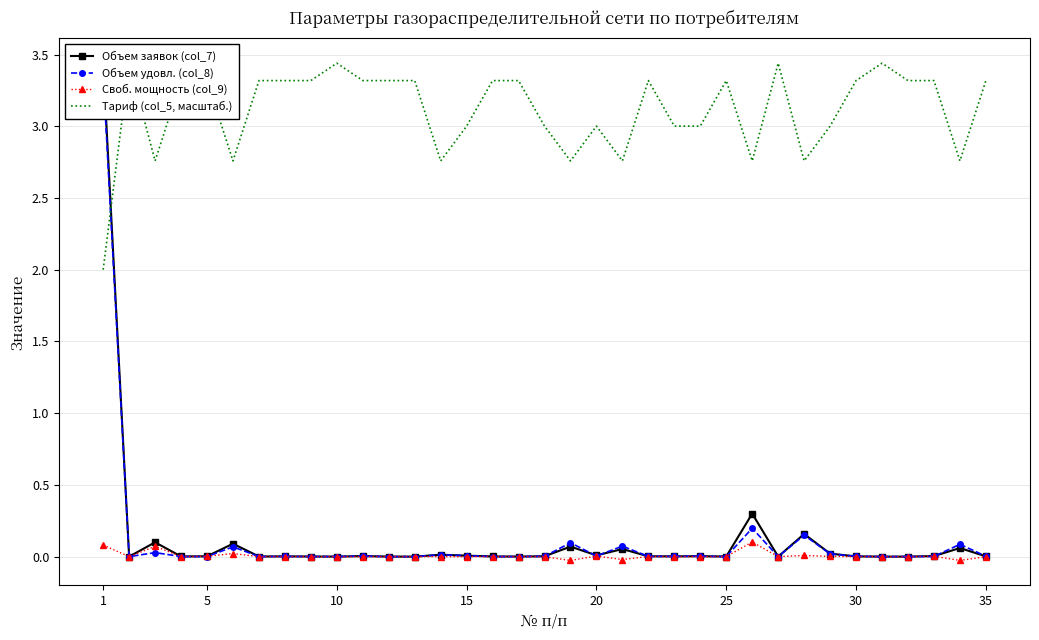

Is it true that Своб. мощность (col_9) equals -0.0 at 30?

False